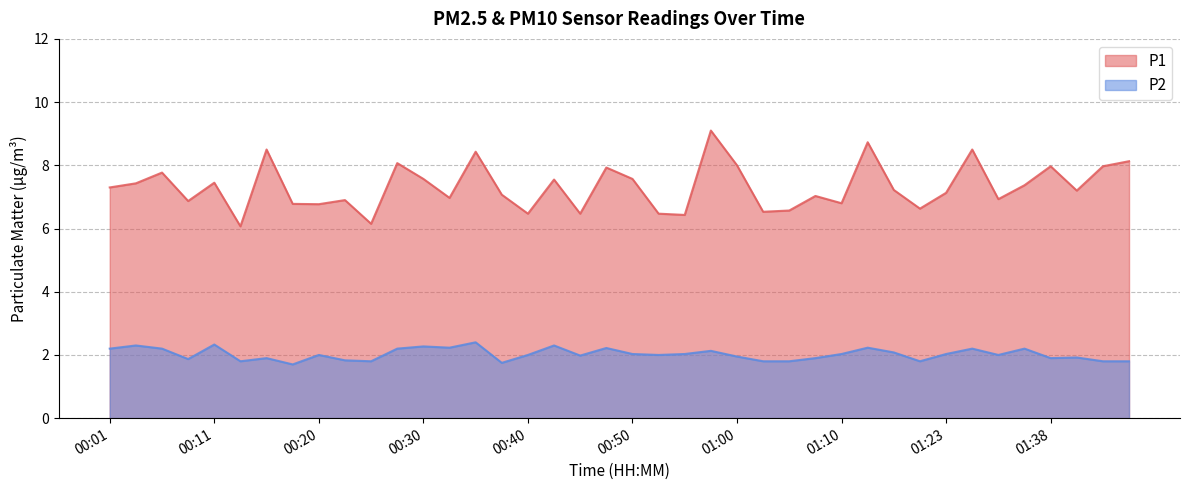

What are all the series names shown in the legend?

P1, P2